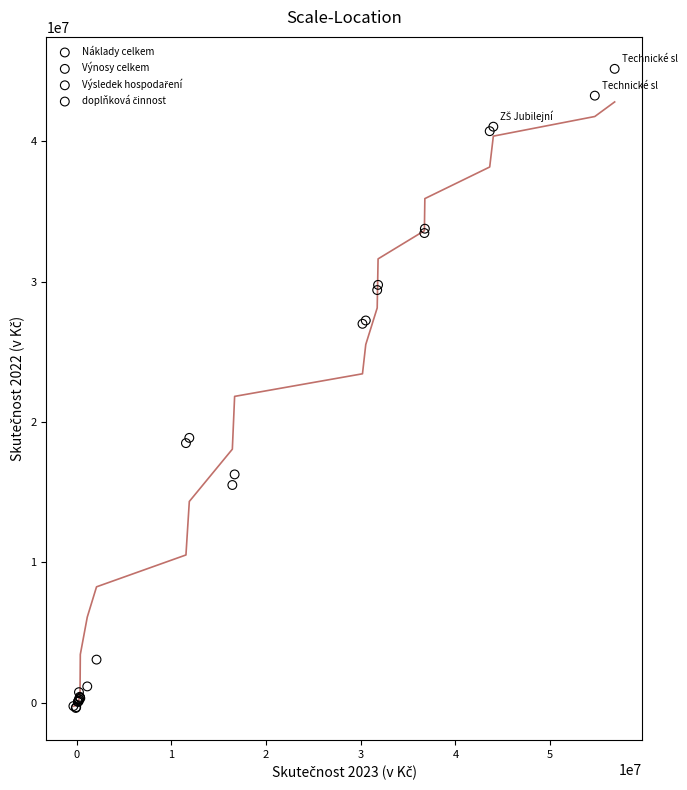

Which series has the widest spread of Y values?

Výnosy celkem